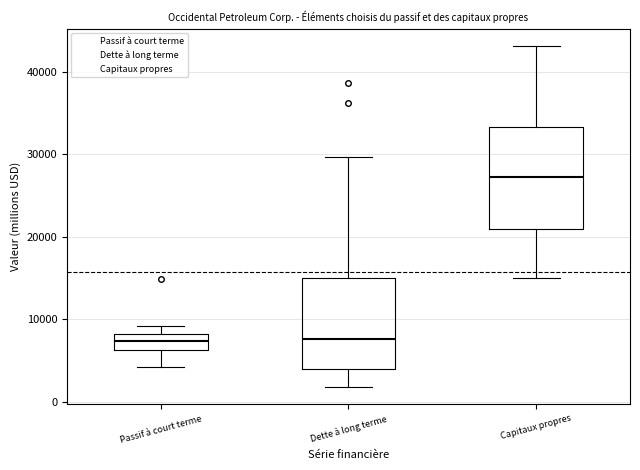

Where does the lower whisker of the box for Capitaux propres end on the y-axis? The values are not printed on the chart, so give them approximately, as read against the axis.

15000